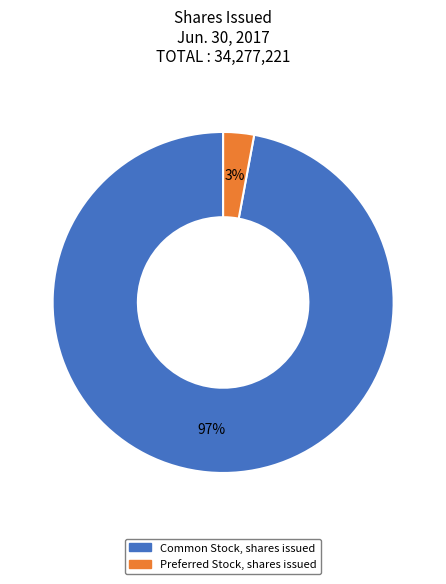

To the nearest percent, what percentage of the pie is Common Stock, shares issued?

97%